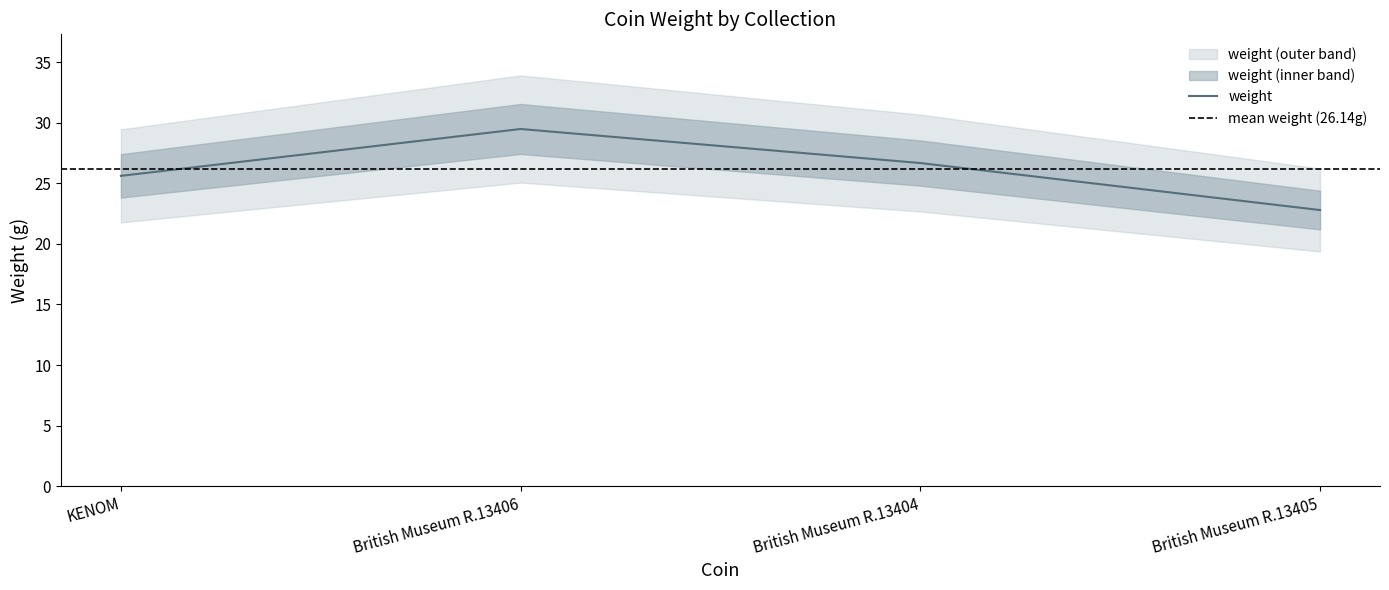

How many interior local peaks (higher than both neighbors) does the data have?

1